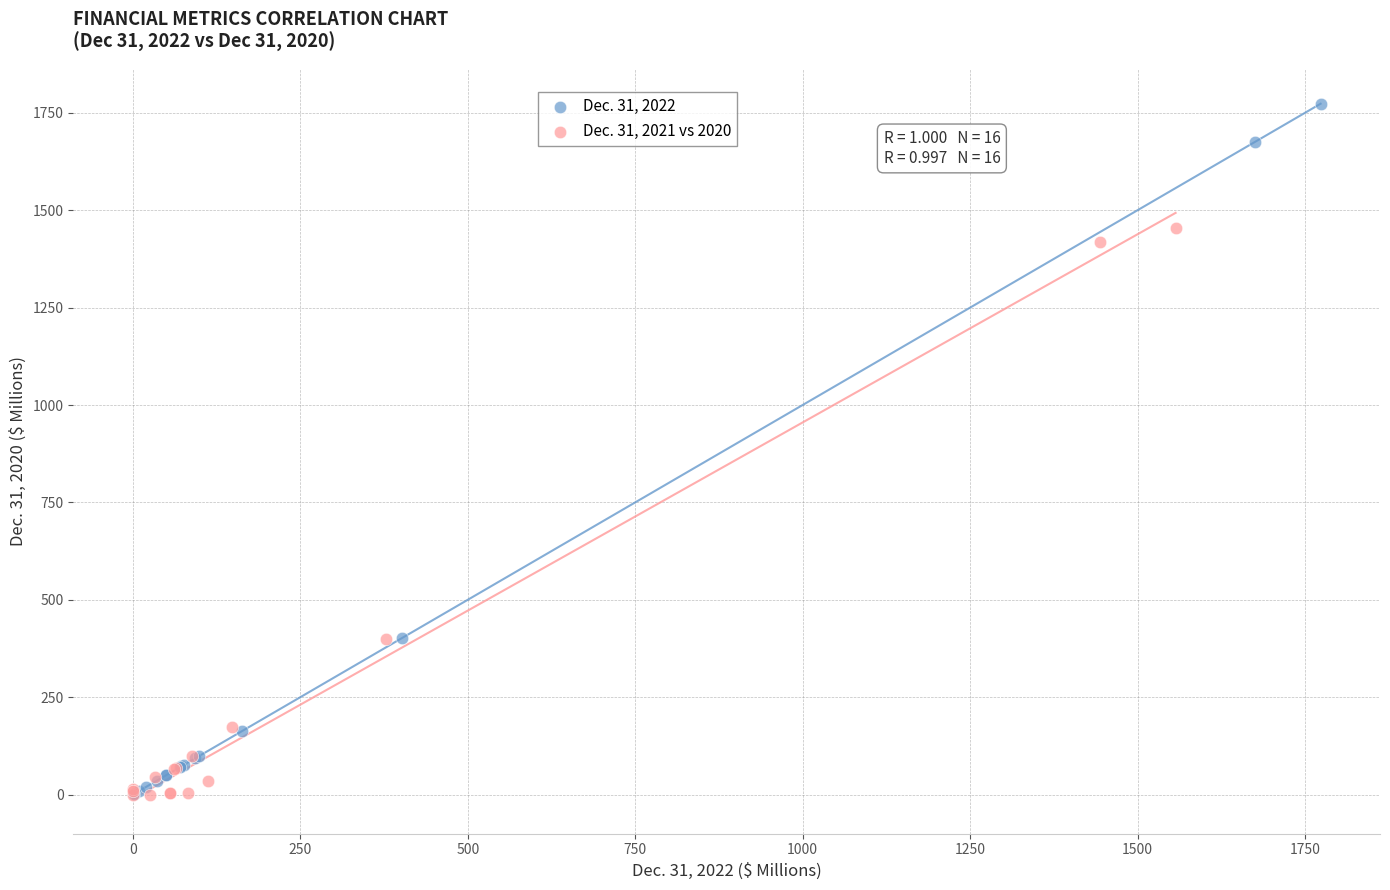

Which series has the widest spread of Y values?

Dec. 31, 2022